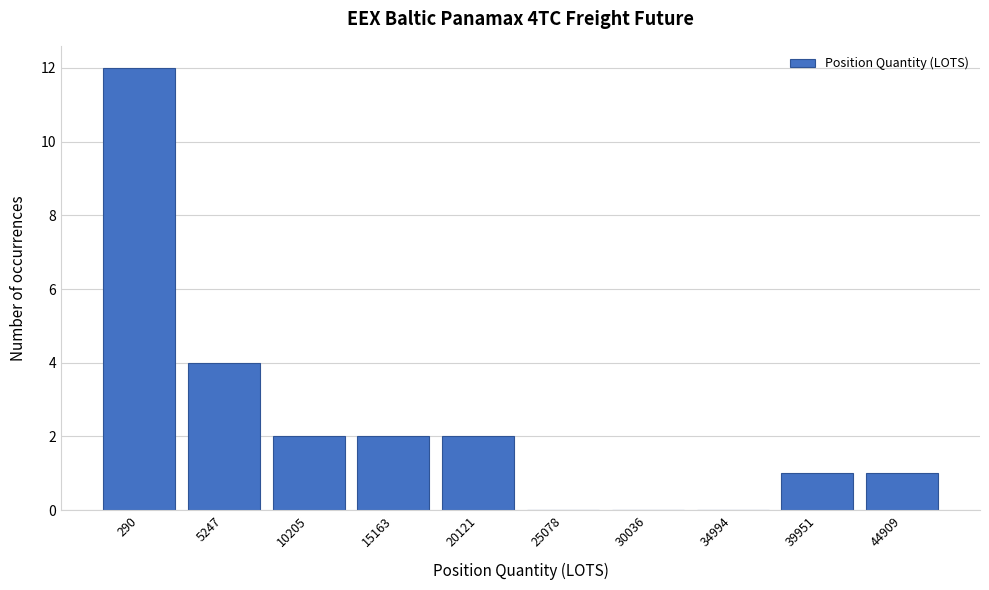

Reading left to right, extract all data points from this chart.

290=12	5247=4	10205=2	15163=2	20121=2	25078=0	30036=0	34994=0	39951=1	44909=1